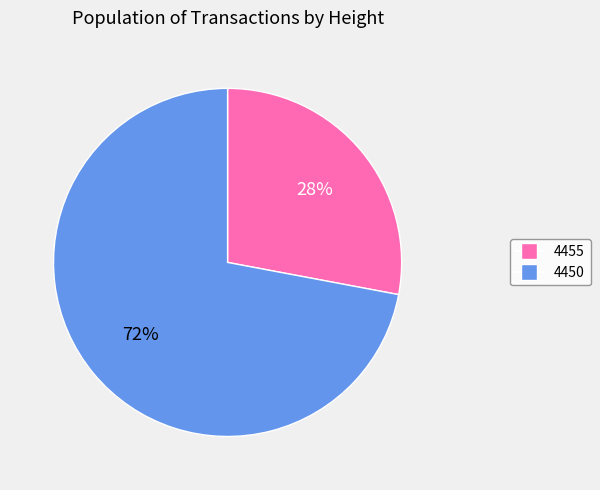

Combined, do 4455 and 4450 account for over 50%?

Yes